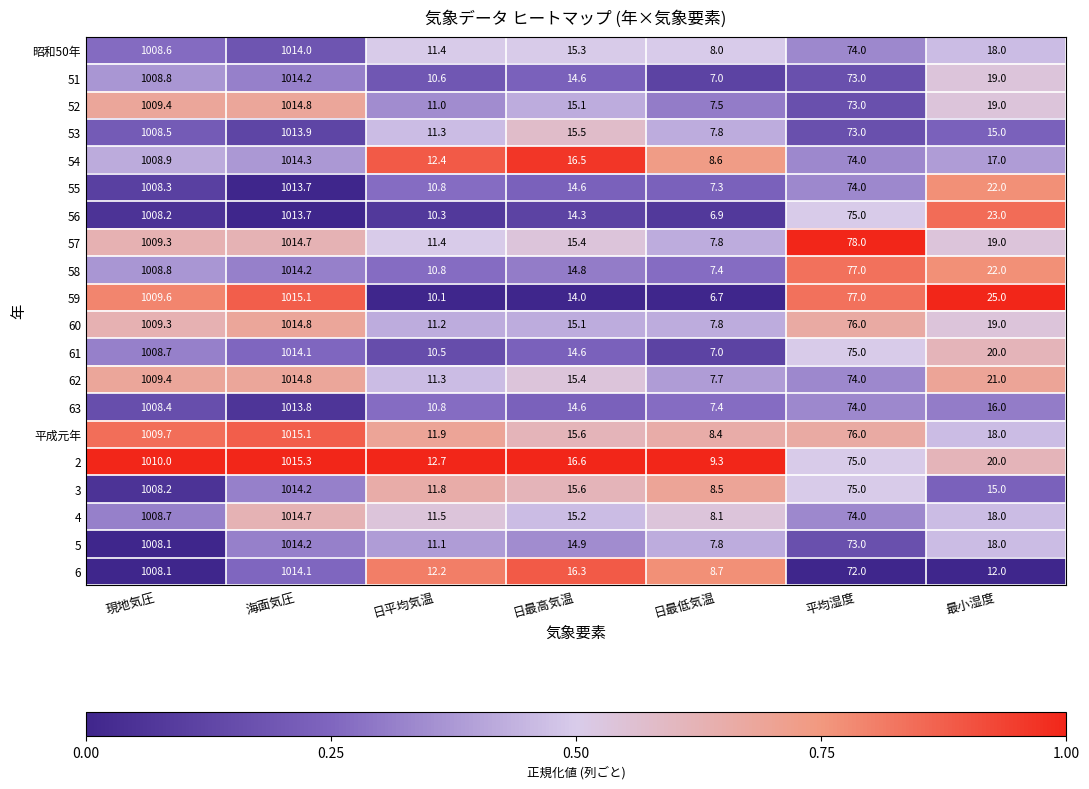

At which category is the sum across all series the highest?

海面気圧